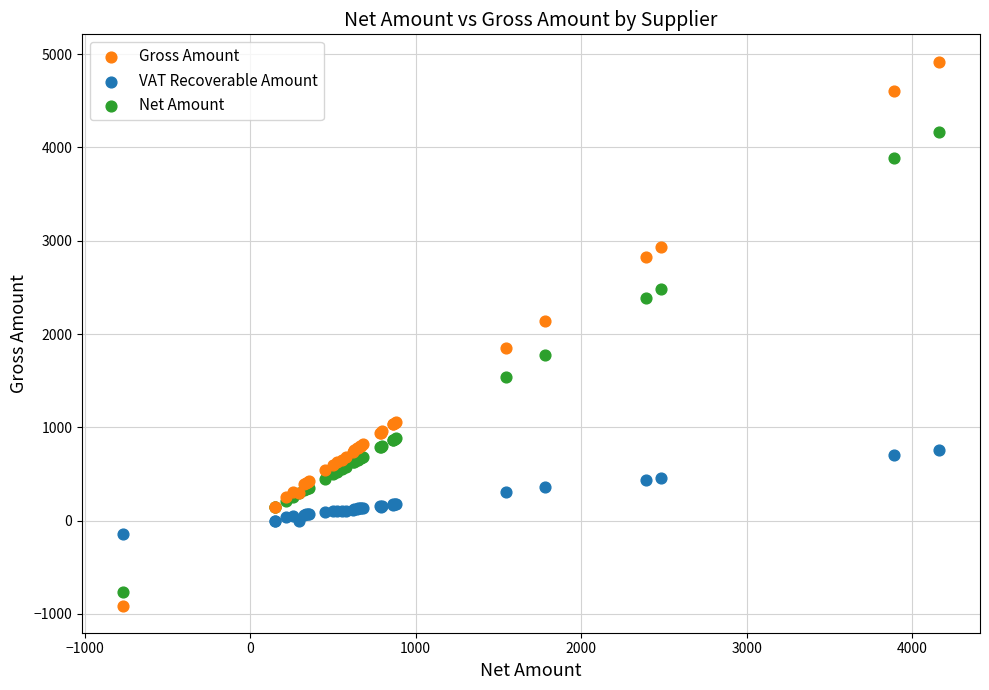

In the Net Amount series, what Y value is closest to 1696?

1780.0